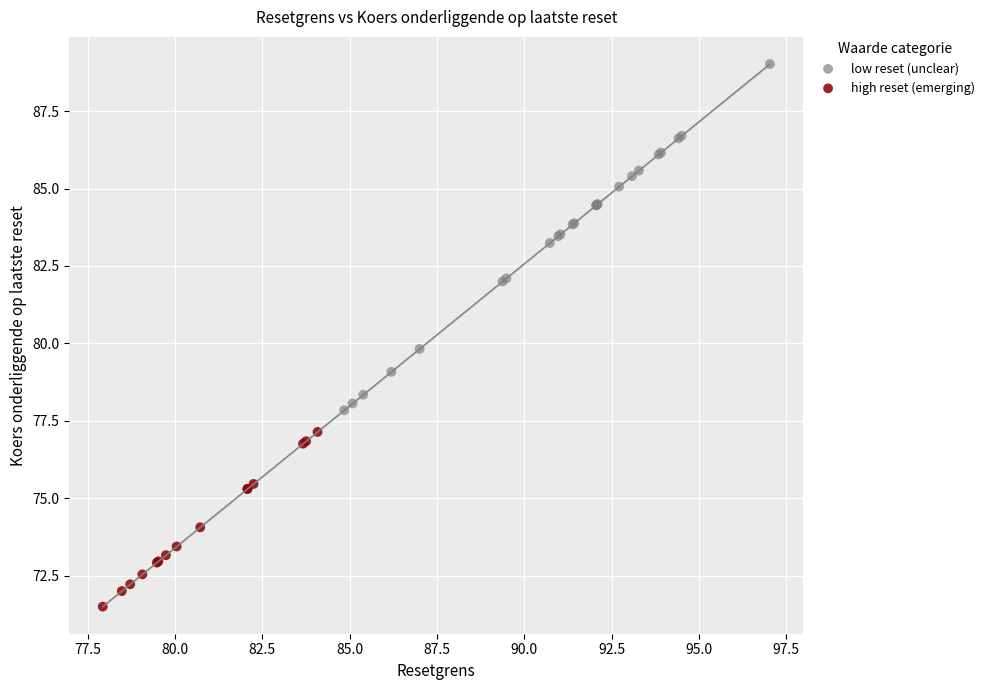

Which series has the largest Y range (max minus min)?

low reset (unclear)